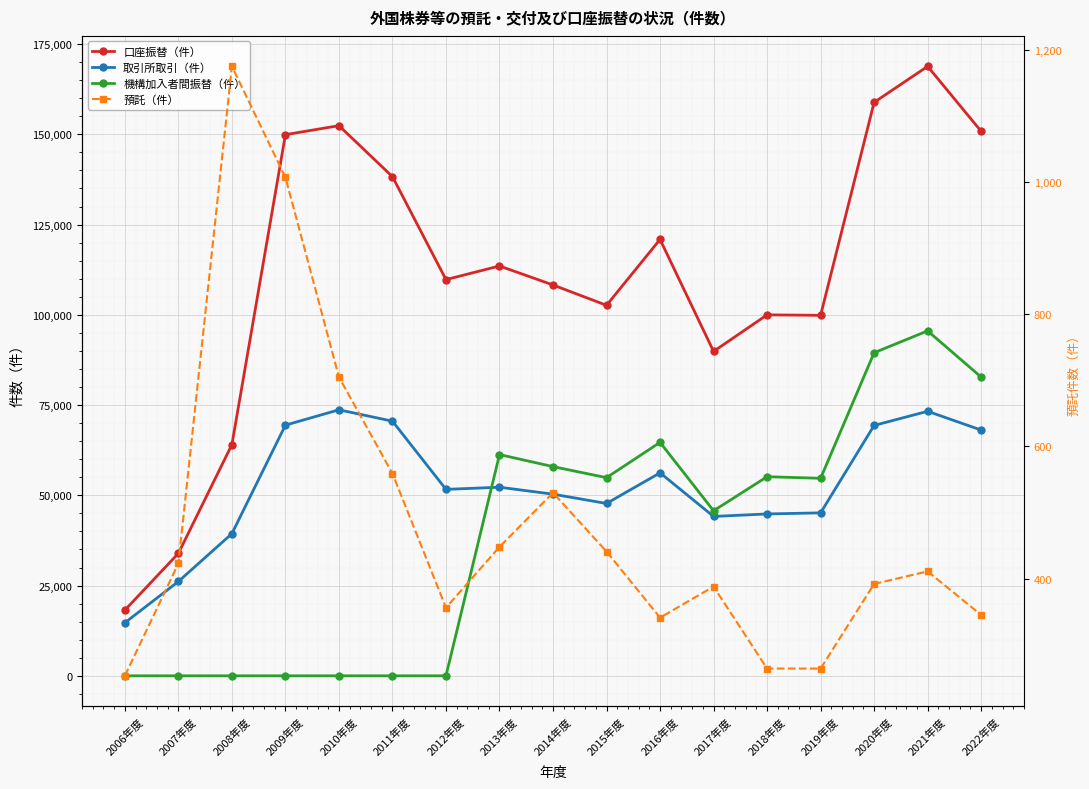

What is the value of the 口座振替（件） point at the 10th from the left?

102640